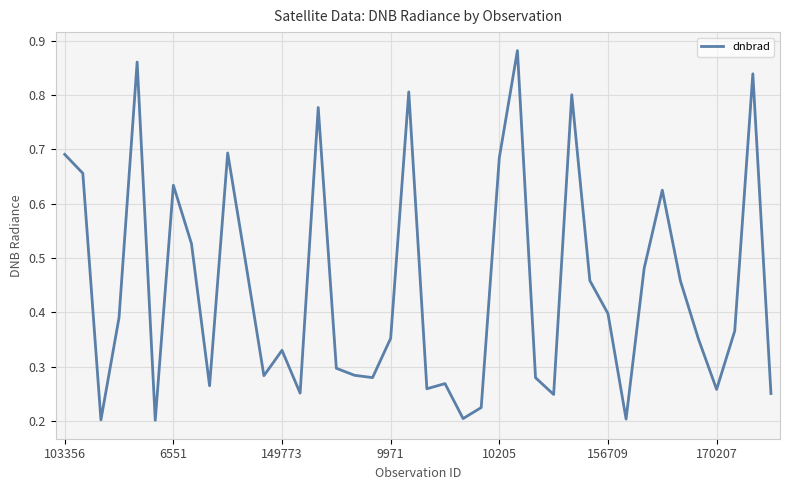

Reading left to right, transcribe all the data shown in this chart.

0.7	0.7	0.2	0.4	0.9	0.2	0.6	0.5	0.3	0.7	0.5	0.3	0.3	0.3	0.8	0.3	0.3	0.3	0.4	0.8	0.3	0.3	0.2	0.2	0.7	0.9	0.3	0.2	0.8	0.5	0.4	0.2	0.5	0.6	0.5	0.4	0.3	0.4	0.8	0.3